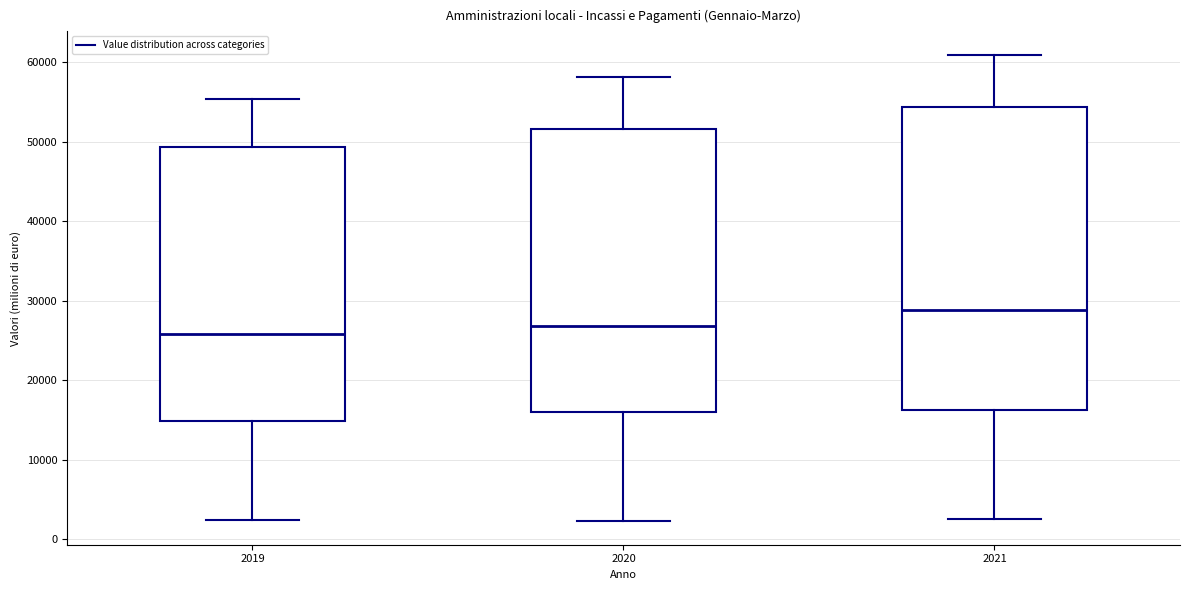

Reading left to right, read every box against the y-axis: the position of its median line, the range the box covers, and the ends of its whiskers. The values are not printed on the chart, so give them approximately, as read against the axis.

2019: median 26000, box 15000 to 49000, whiskers 2000 to 55000
2020: median 27000, box 16000 to 52000, whiskers 2000 to 58000
2021: median 29000, box 16000 to 54000, whiskers 3000 to 61000